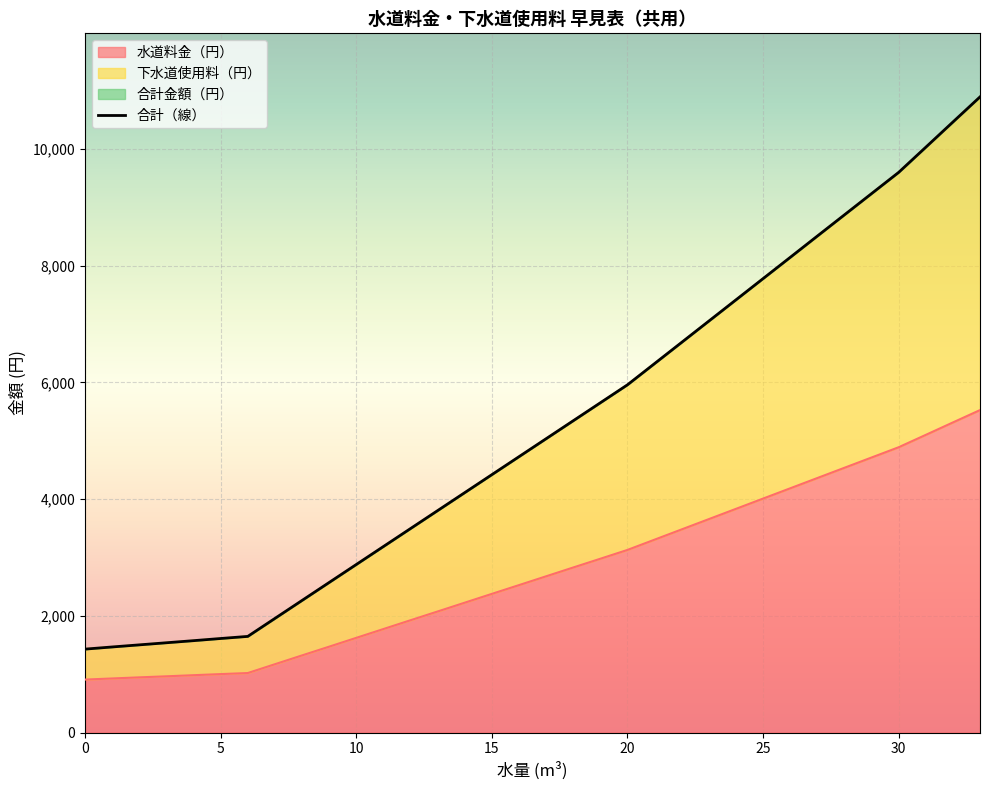

True or false: 水道料金（円） and 合計金額（円） intersect in this chart.

False